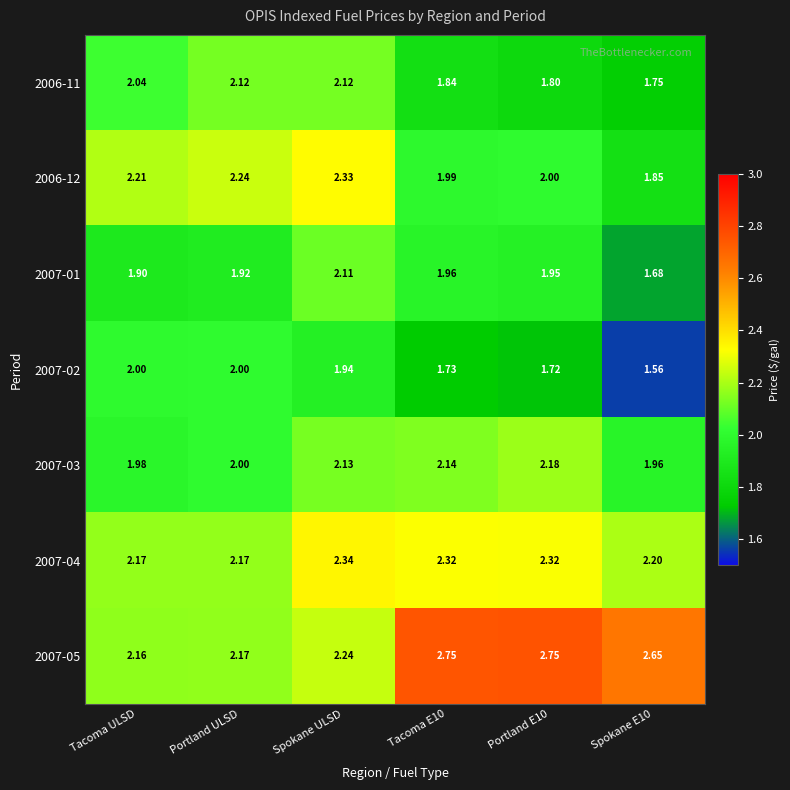

How many values in the 2006-12 series are below 2?

2